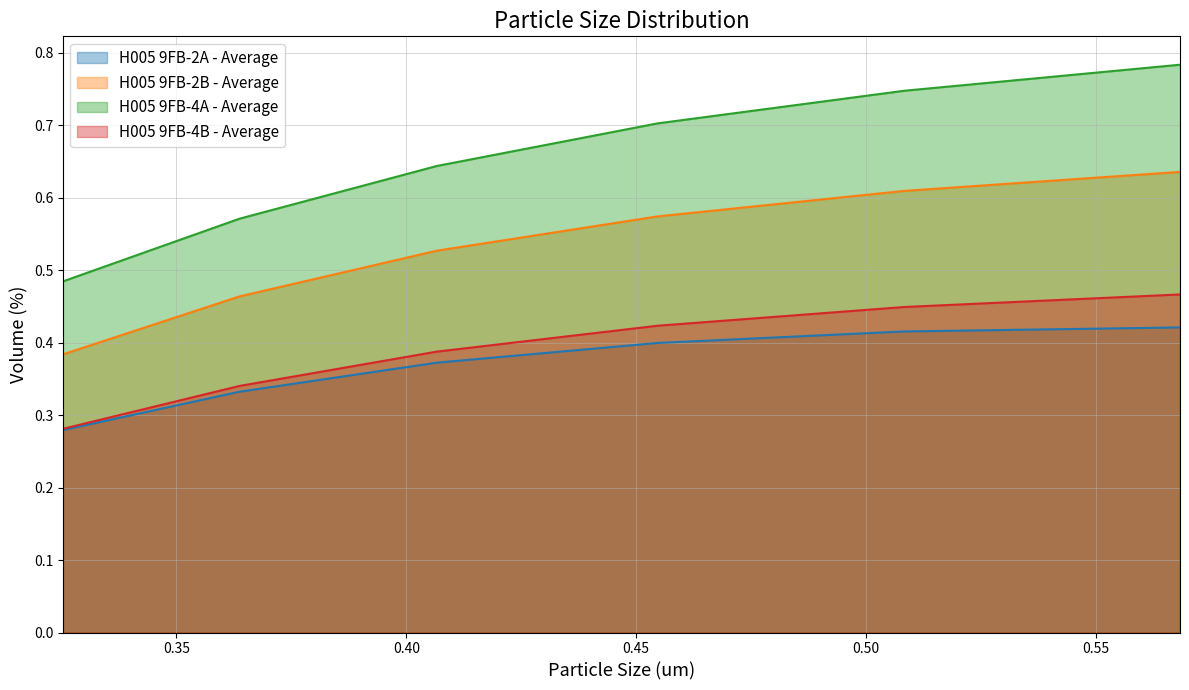

Reading left to right, list all the values displayed in this chart.

H005 9FB-2A - Average: 0.3	0.3	0.4	0.4	0.4	0.4
H005 9FB-2B - Average: 0.4	0.5	0.5	0.6	0.6	0.6
H005 9FB-4A - Average: 0.5	0.6	0.6	0.7	0.7	0.8
H005 9FB-4B - Average: 0.3	0.3	0.4	0.4	0.4	0.5